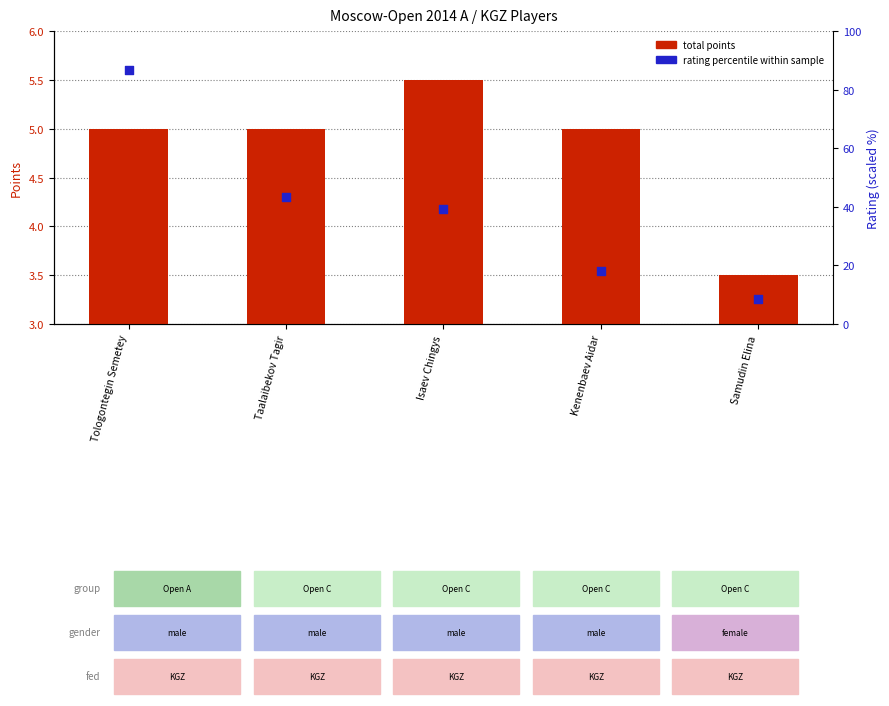

At which category is the sum across all series the highest?

Tologontegin Semetey